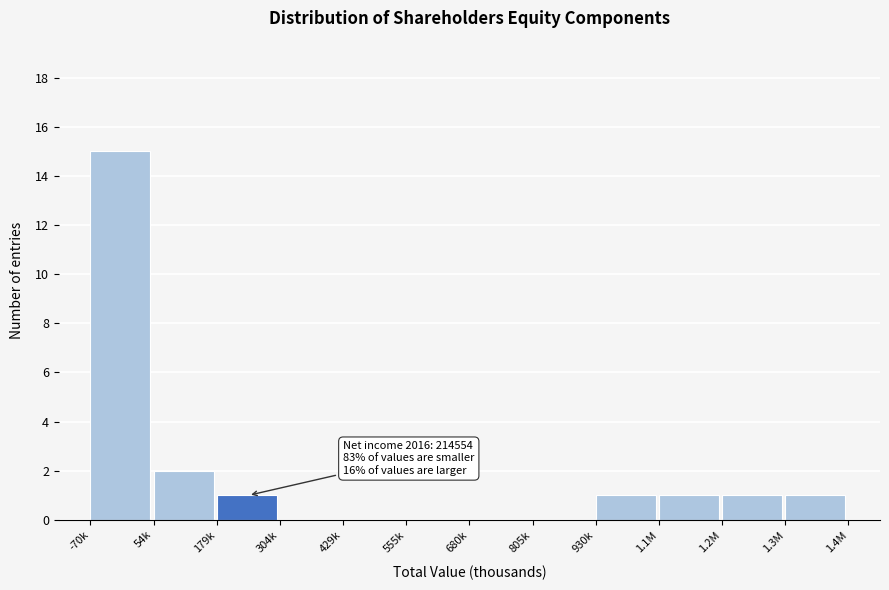

Reading right to left, what are all the values shown in this chart?

1.3M=1	1.2M=1	1.1M=1	930k=1	805k=0	680k=0	555k=0	429k=0	304k=0	179k=1	54k=2	-70k=15